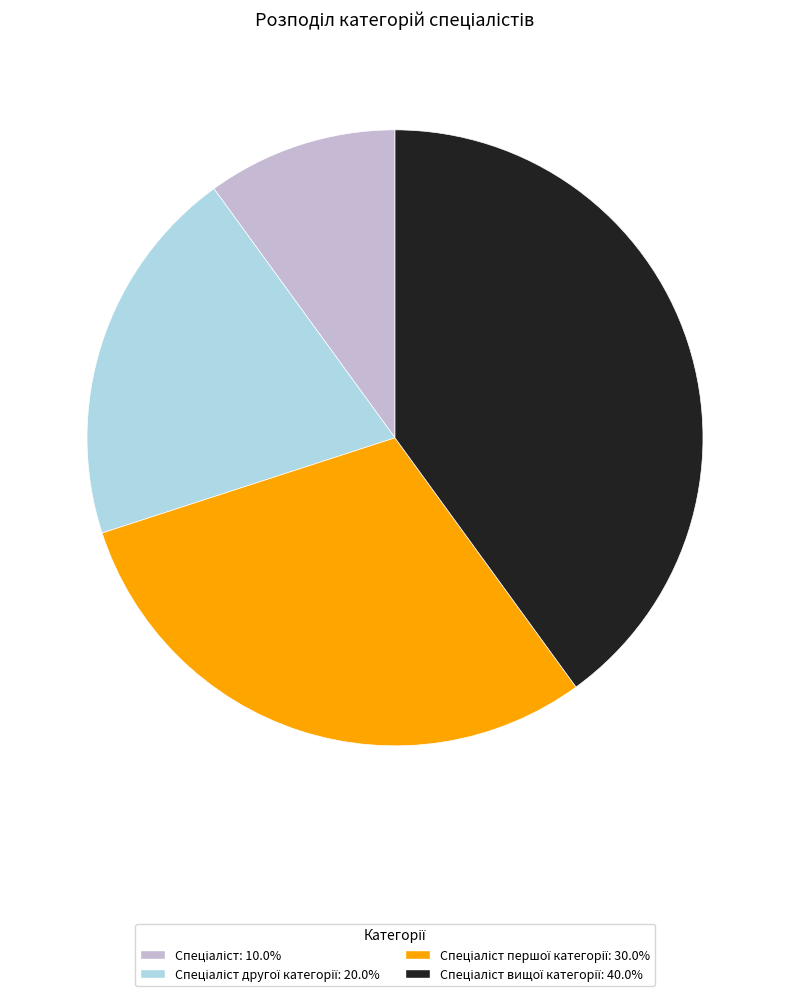

Is there any slice that represents more than half of the pie?

No